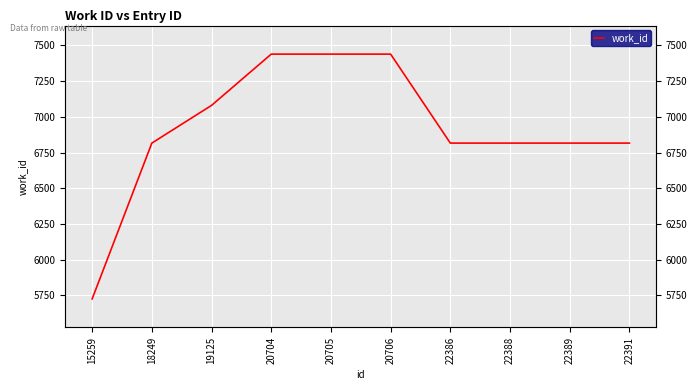

Which category has the lowest value across all series?

15259